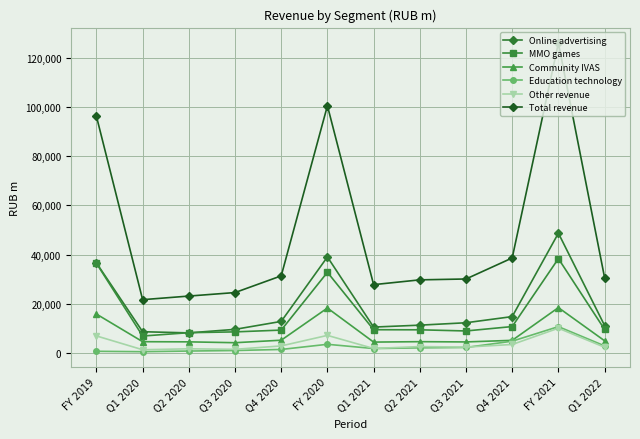

At which category is the sum across all series the highest?

FY 2021